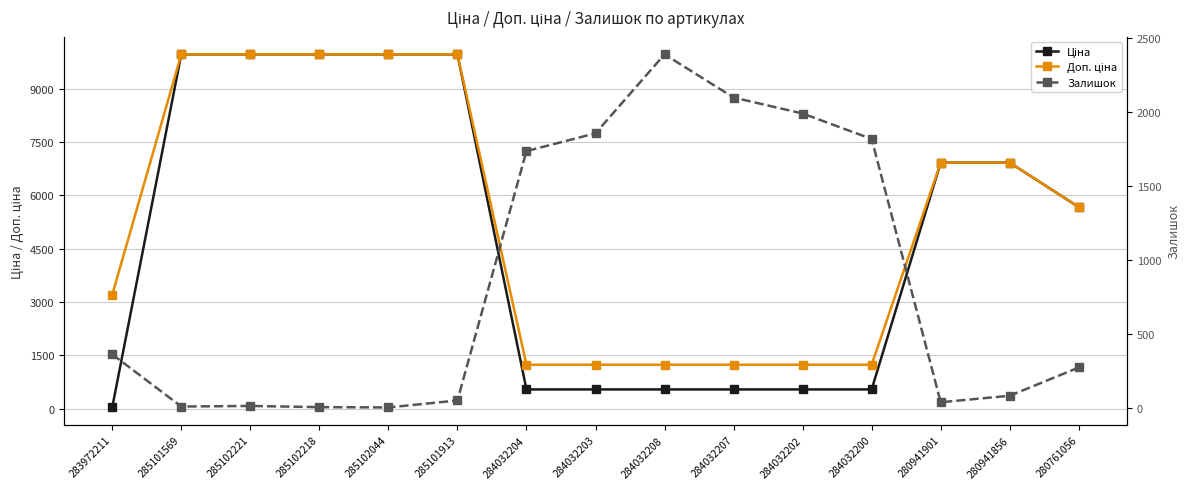

Is this an area chart (filled region under the line)?

No